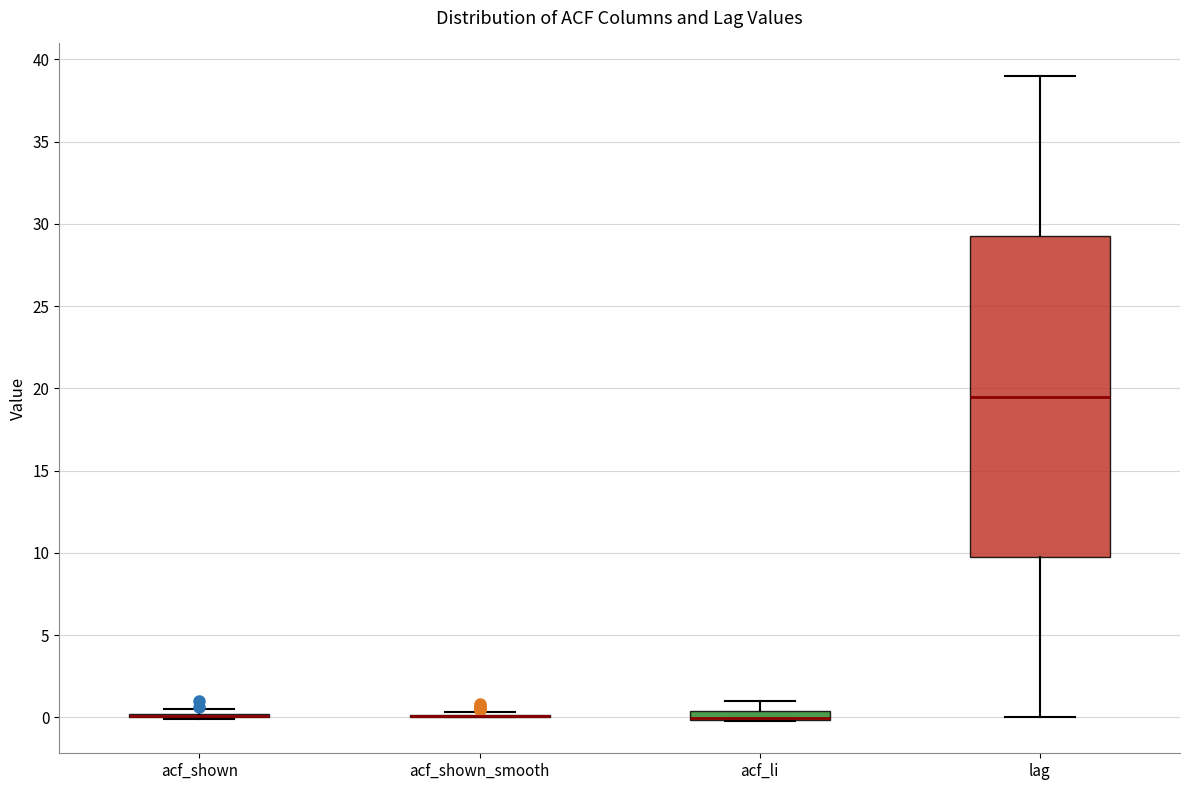

Which box is the tallest, from its lower edge to its upper edge?

lag